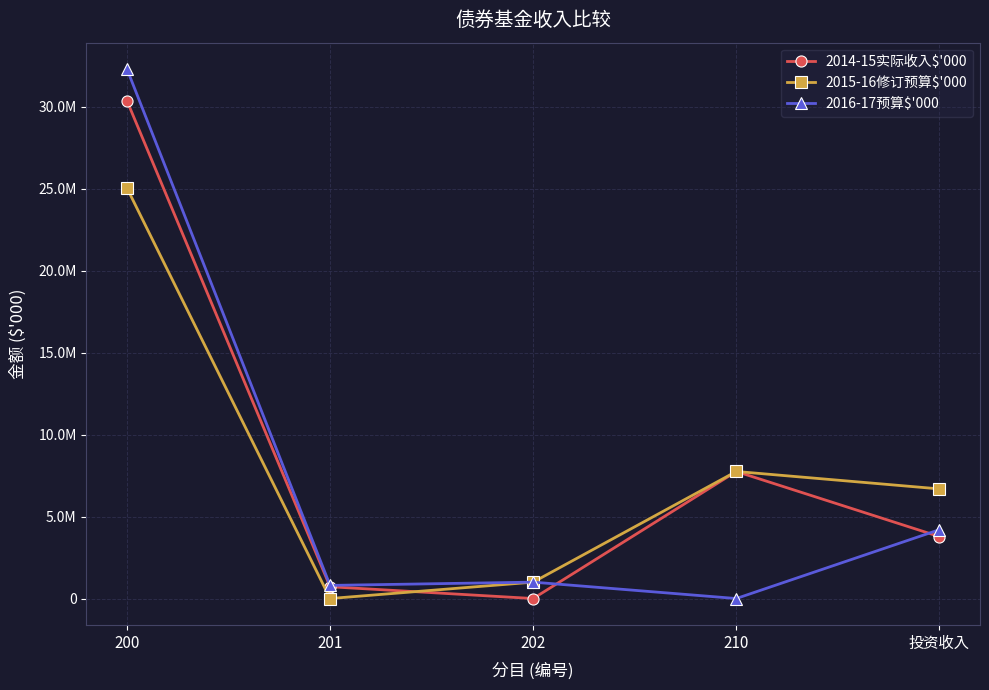

What is the difference between the 2015-16修订预算$'000 values at 201 and 202?

1000000